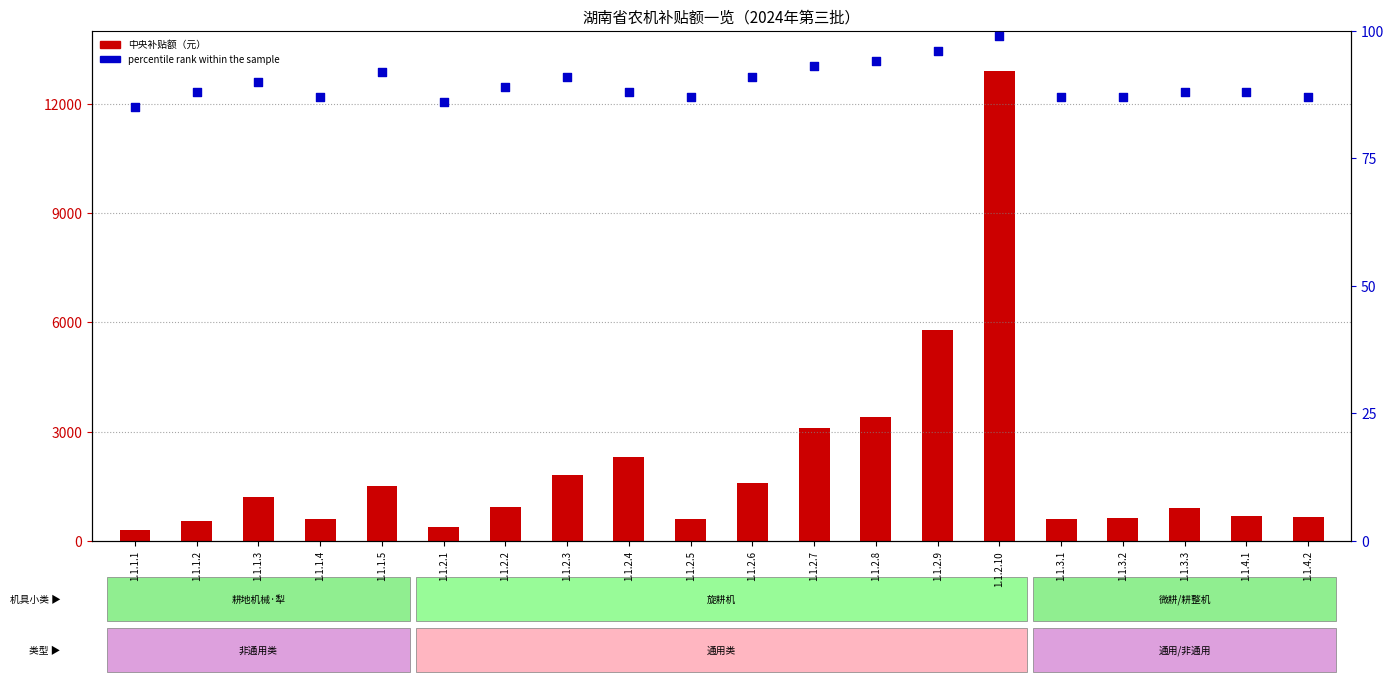

What are all the series names shown in the legend?

中央补贴额（元）, percentile rank within the sample